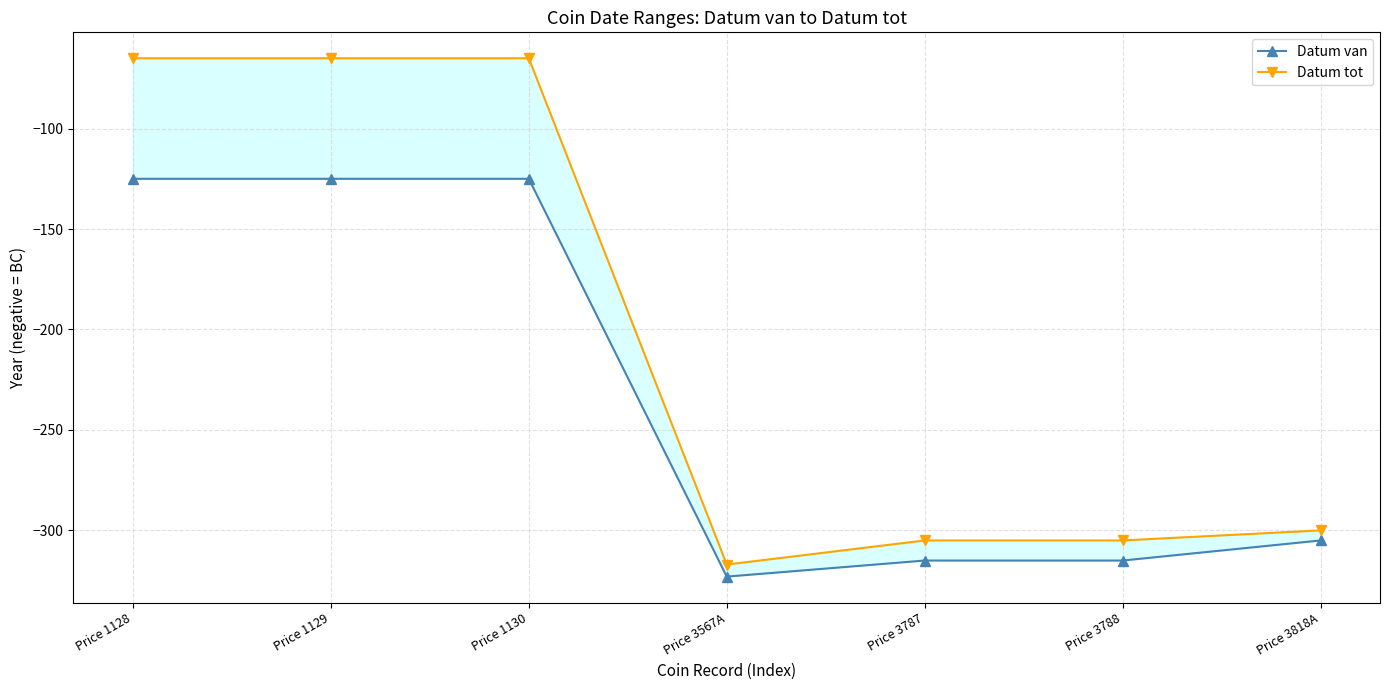

What is the sum of all Datum tot values?

-1422